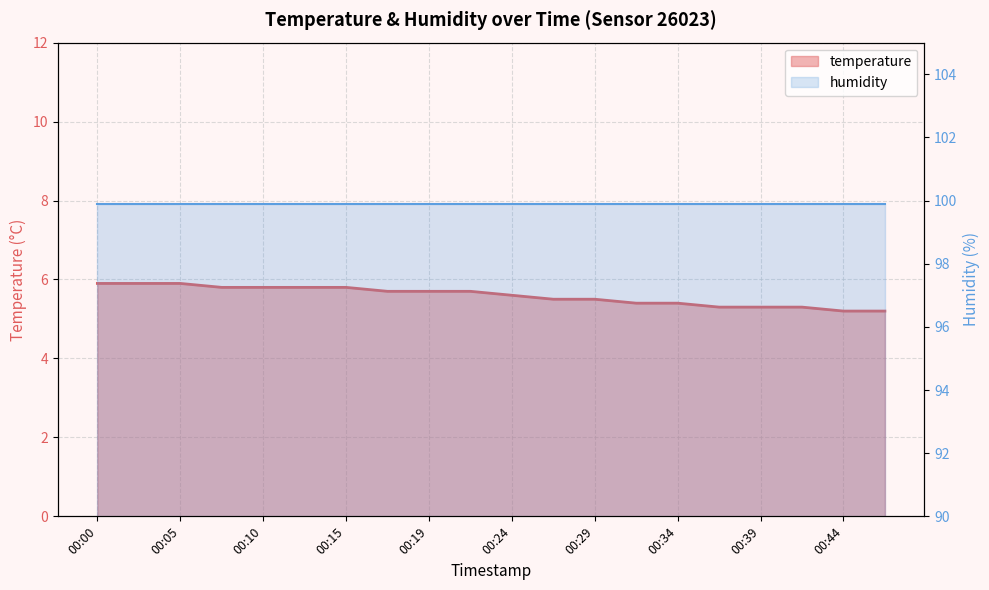

Read the value at 00:12.

5.8